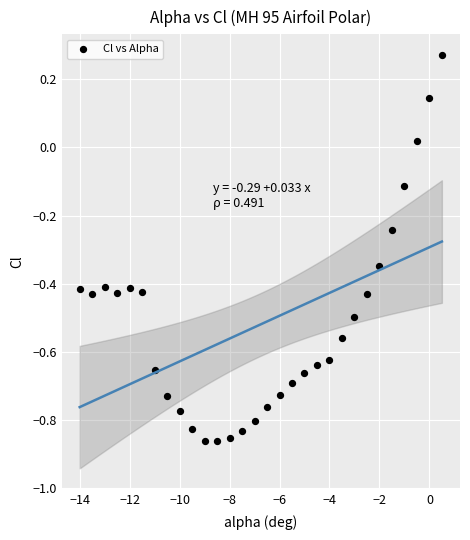

What is the range of Y values (max minus min)?

1.1